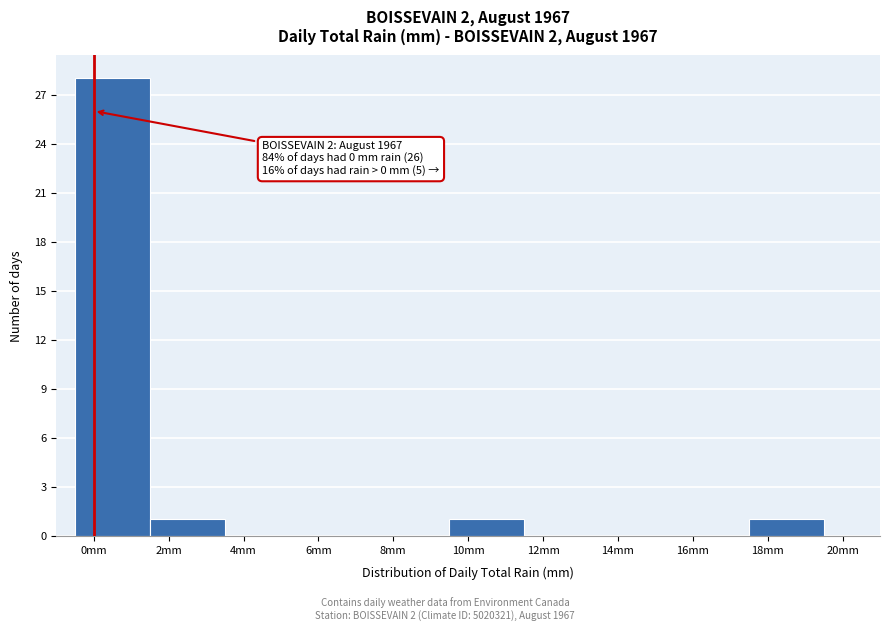

Which range on the x-axis has the tallest bar?

-0.5 to 1.5